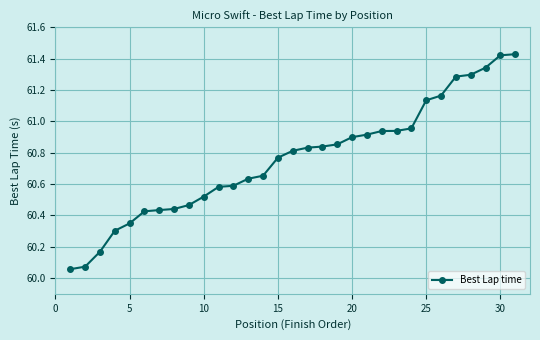

What is the difference between the maximum and minimum values?

1.4